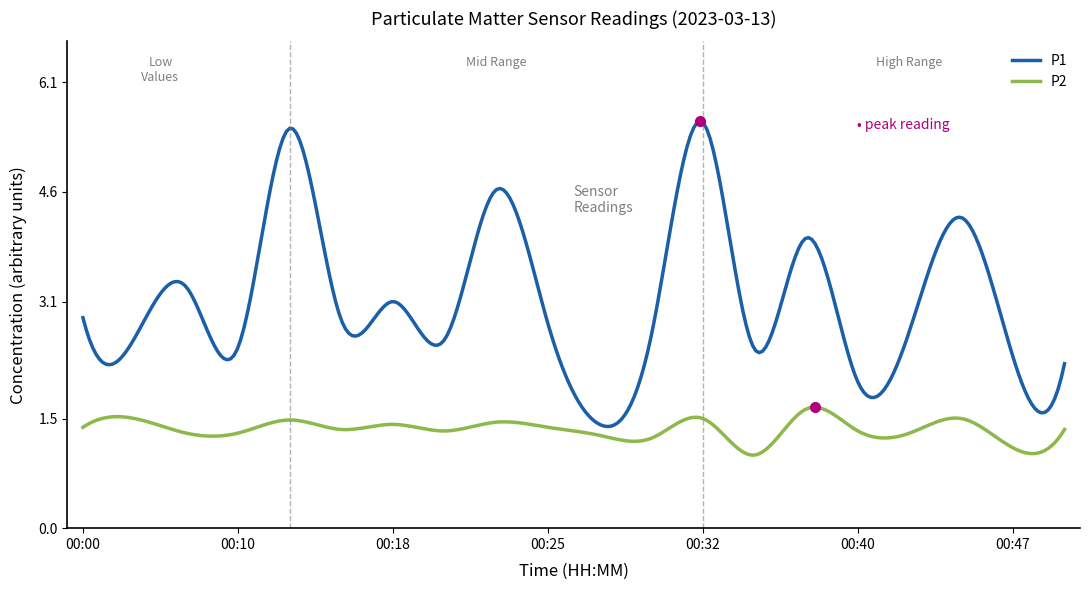

Rank the series by their maximum value, from highest to lowest.

P1, P2